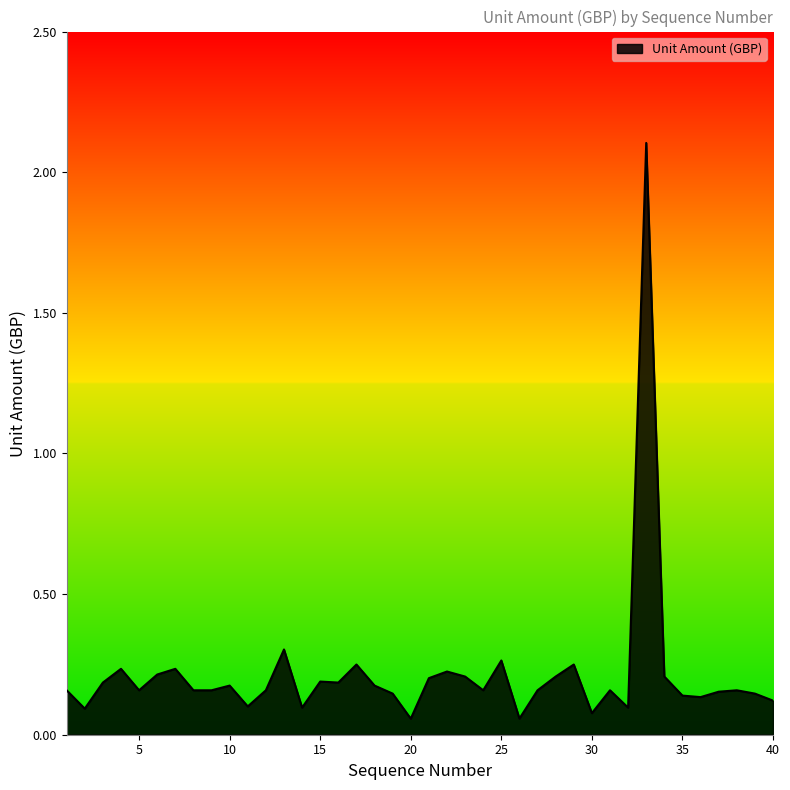

What is the maximum value shown in the chart?

2.1